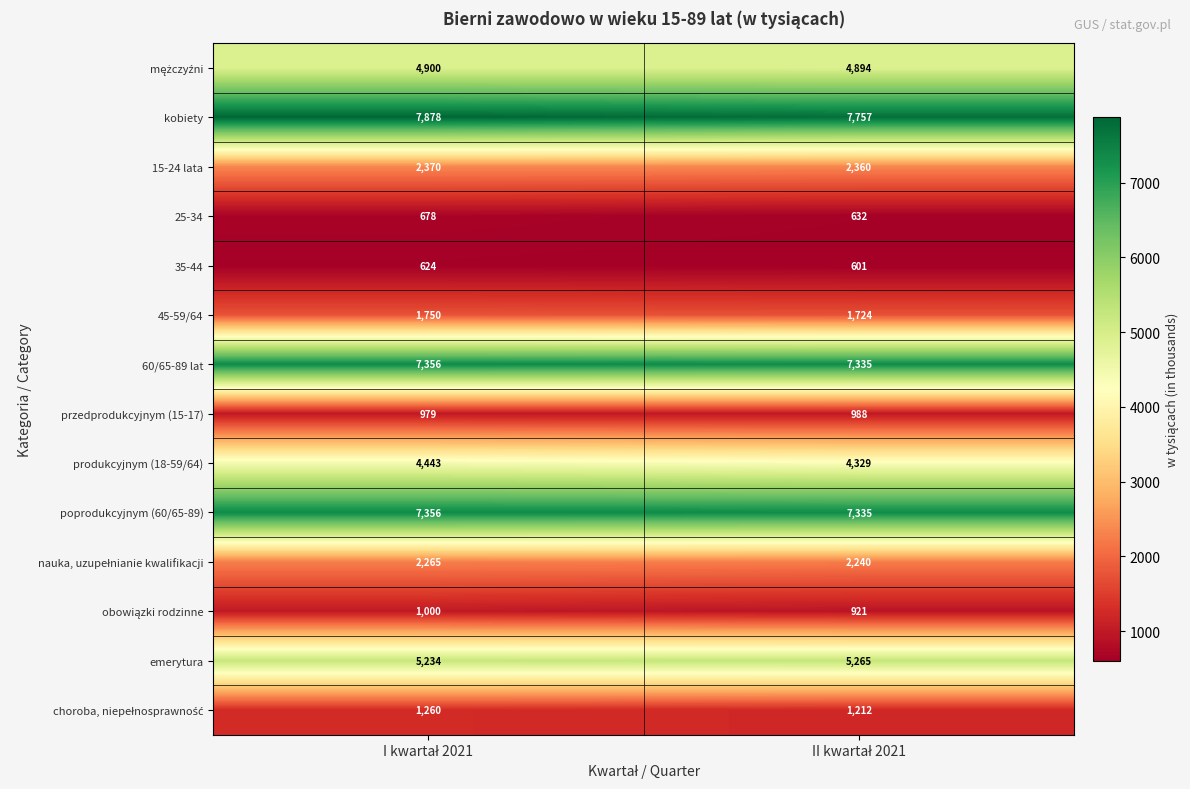

Which series has the widest spread of values?

kobiety